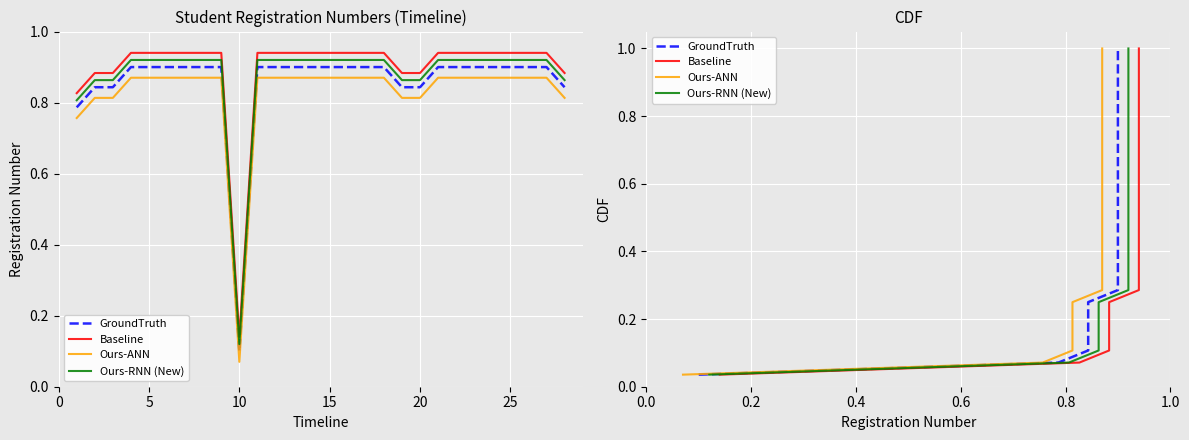

Does the chart display data point markers on the line(s)?

No